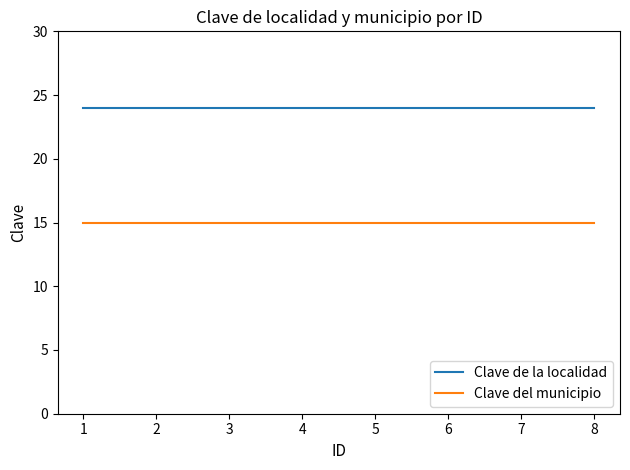

True or false: Clave del municipio and Clave de la localidad intersect in this chart.

False